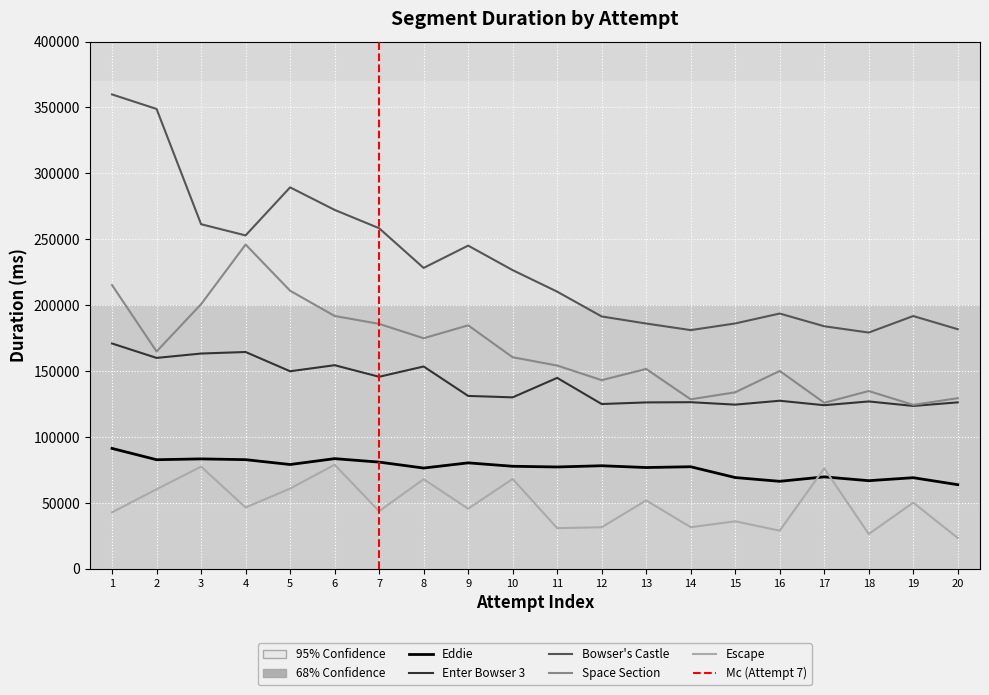

What is the difference between the second highest and second lowest values in the Enter Bowser 3 series?

40365